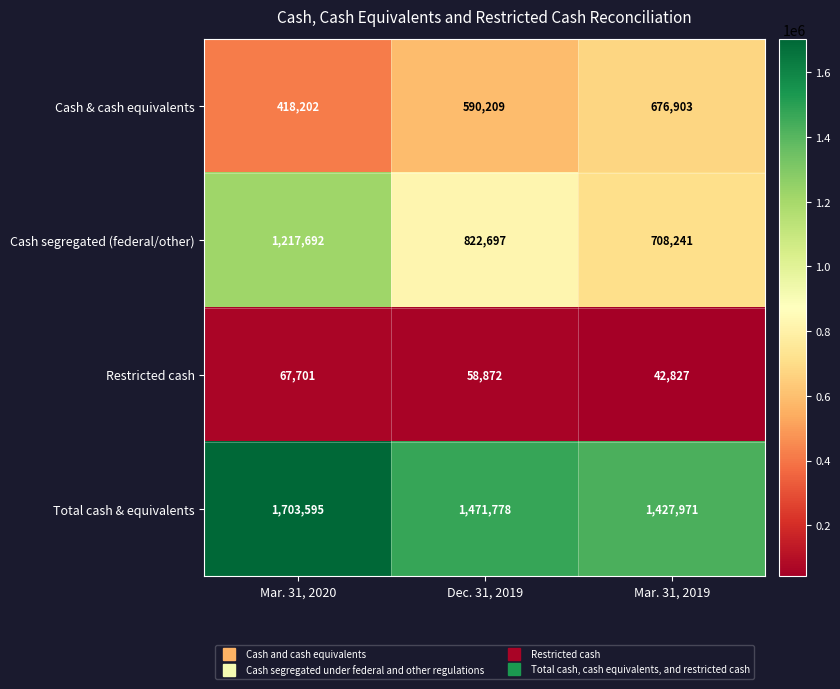

What is the minimum value shown in the chart?

42827